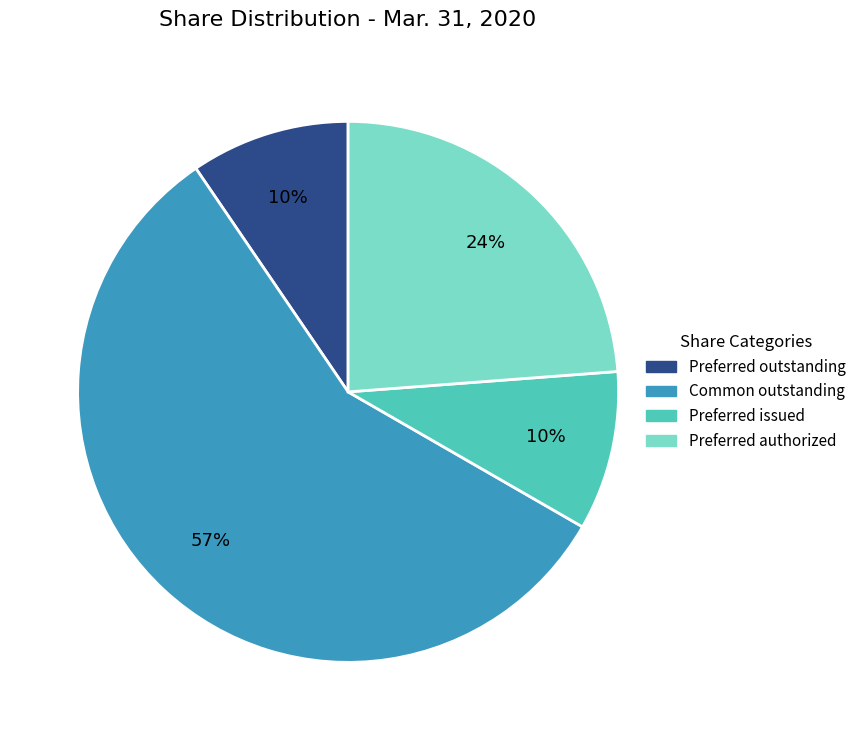

Which category accounts for the majority?

Common outstanding